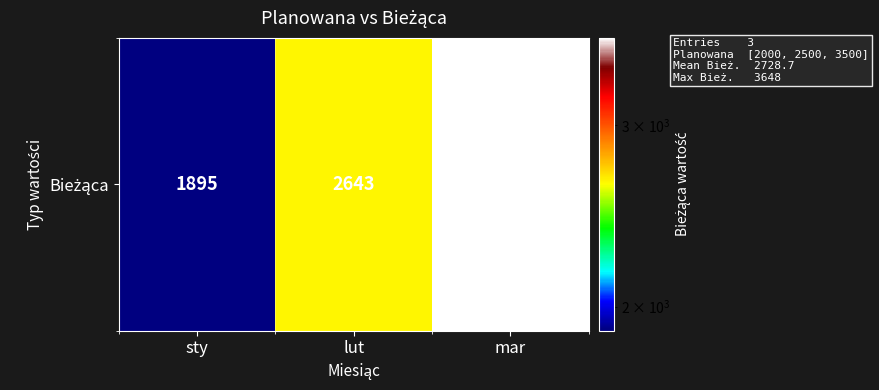

Count the values in the range 1895 to 3648.

3